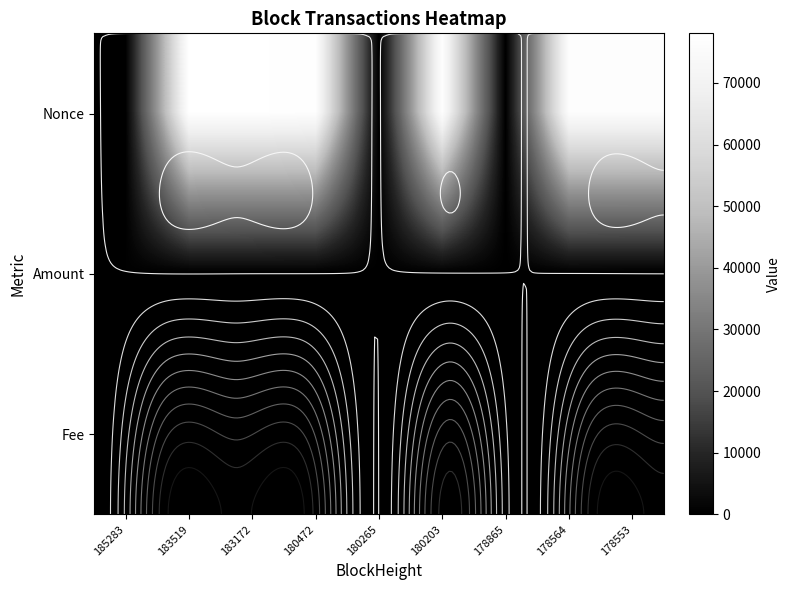

What is the total value across all series at 183172?

77952.6